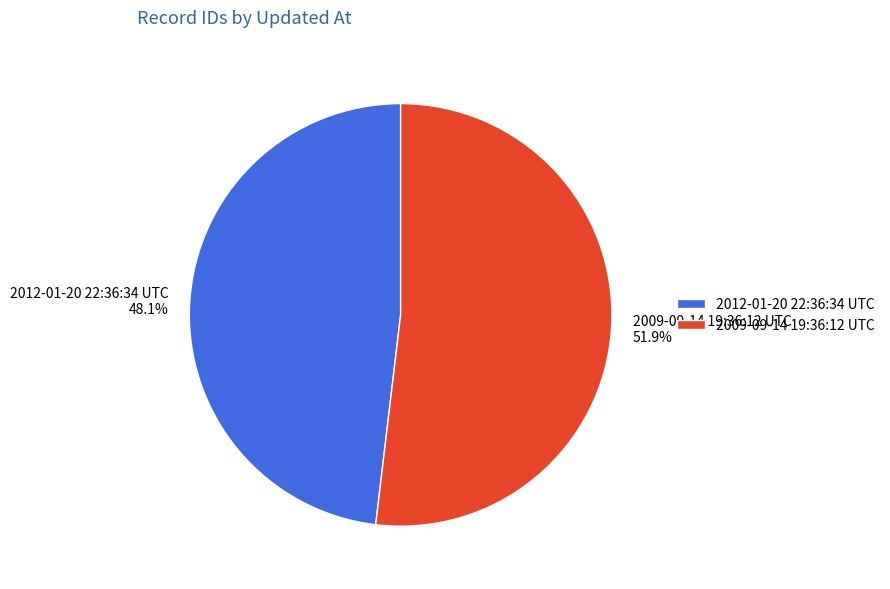

How much of the chart is everything except 2009-09-14 19:36:12 UTC?

48.1%